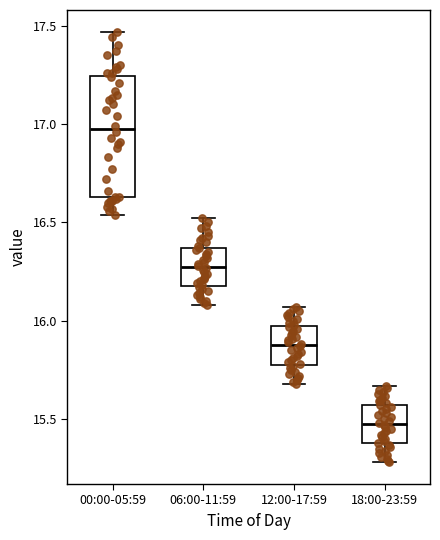

Reading left to right, transcribe this box plot: for each box, give where its median line is, the range the box spans, and where its two whiskers end, as read against the y-axis. The values are not printed on the chart, so give them approximately, as read against the axis.

00:00-05:59: median 17.00, box 16.65 to 17.25, whiskers 16.55 to 17.45
06:00-11:59: median 16.30, box 16.20 to 16.35, whiskers 16.10 to 16.50
12:00-17:59: median 15.90, box 15.80 to 15.95, whiskers 15.70 to 16.05
18:00-23:59: median 15.50, box 15.40 to 15.55, whiskers 15.30 to 15.65